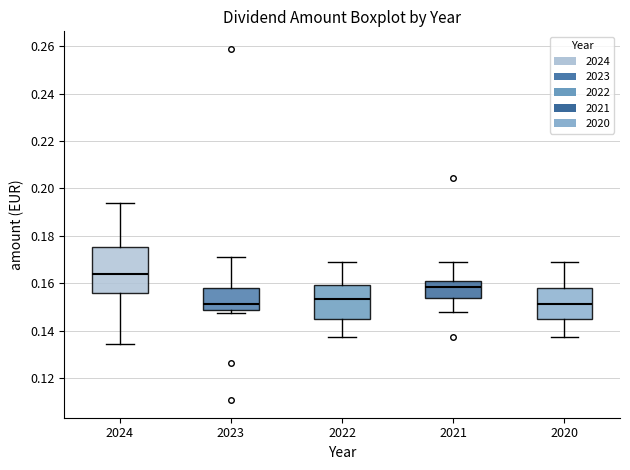

Which box is the tallest, from its lower edge to its upper edge?

2024